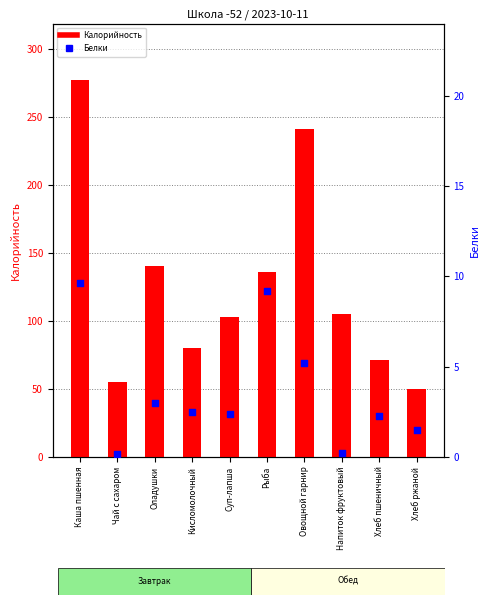

Is the value of Калорийность at Хлеб ржаной greater than the value of Белки at Кисломолочный?

Yes